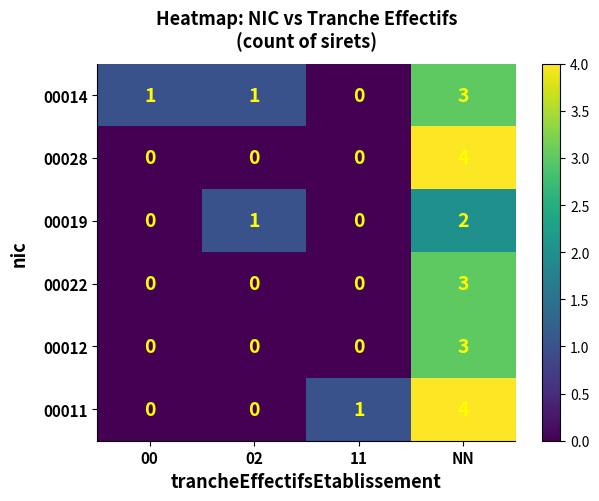

Count the number of categories in the chart.

4